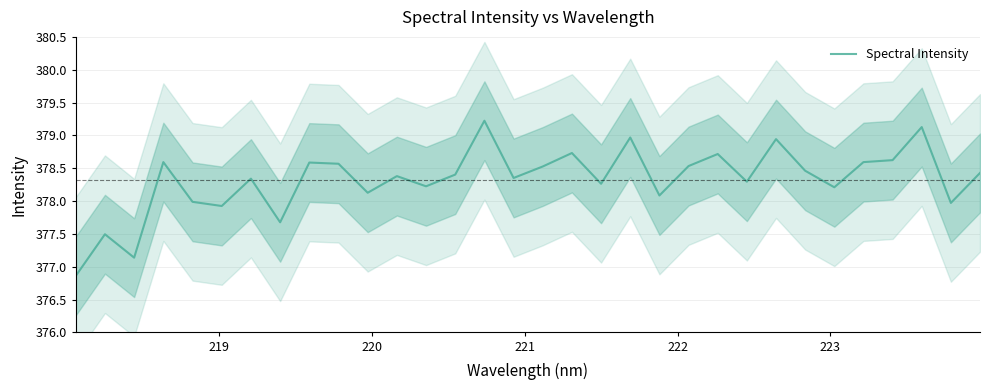

How many points are higher than both their immediate neighbors (excluding endpoints)?

11